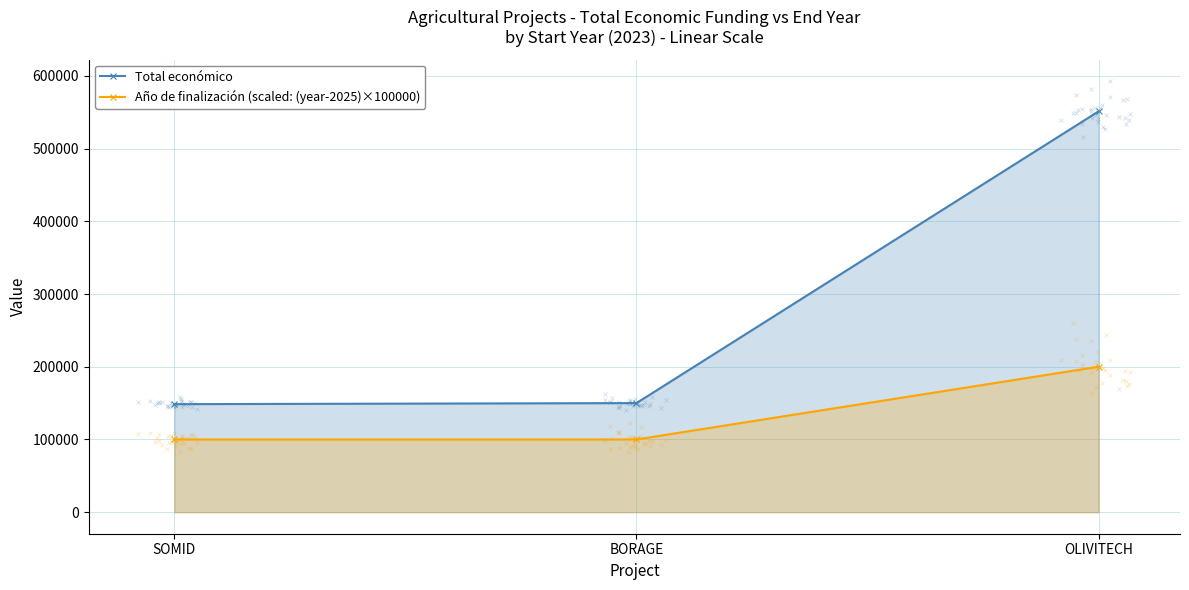

Which series has the widest spread of Y values?

Total económico